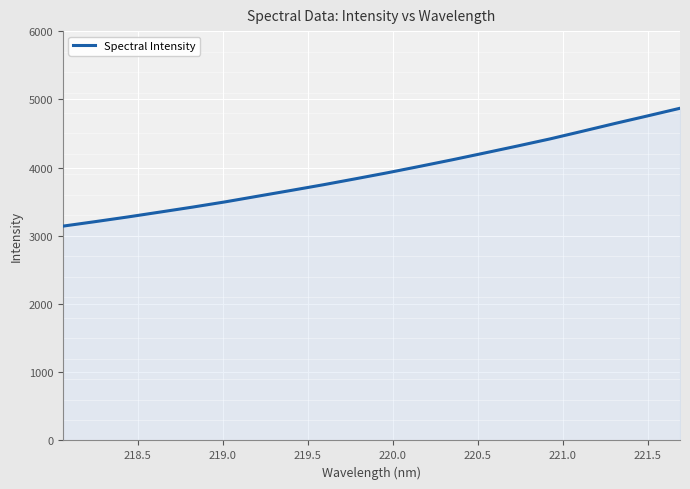

What is the difference between the maximum and minimum values?

1727.7